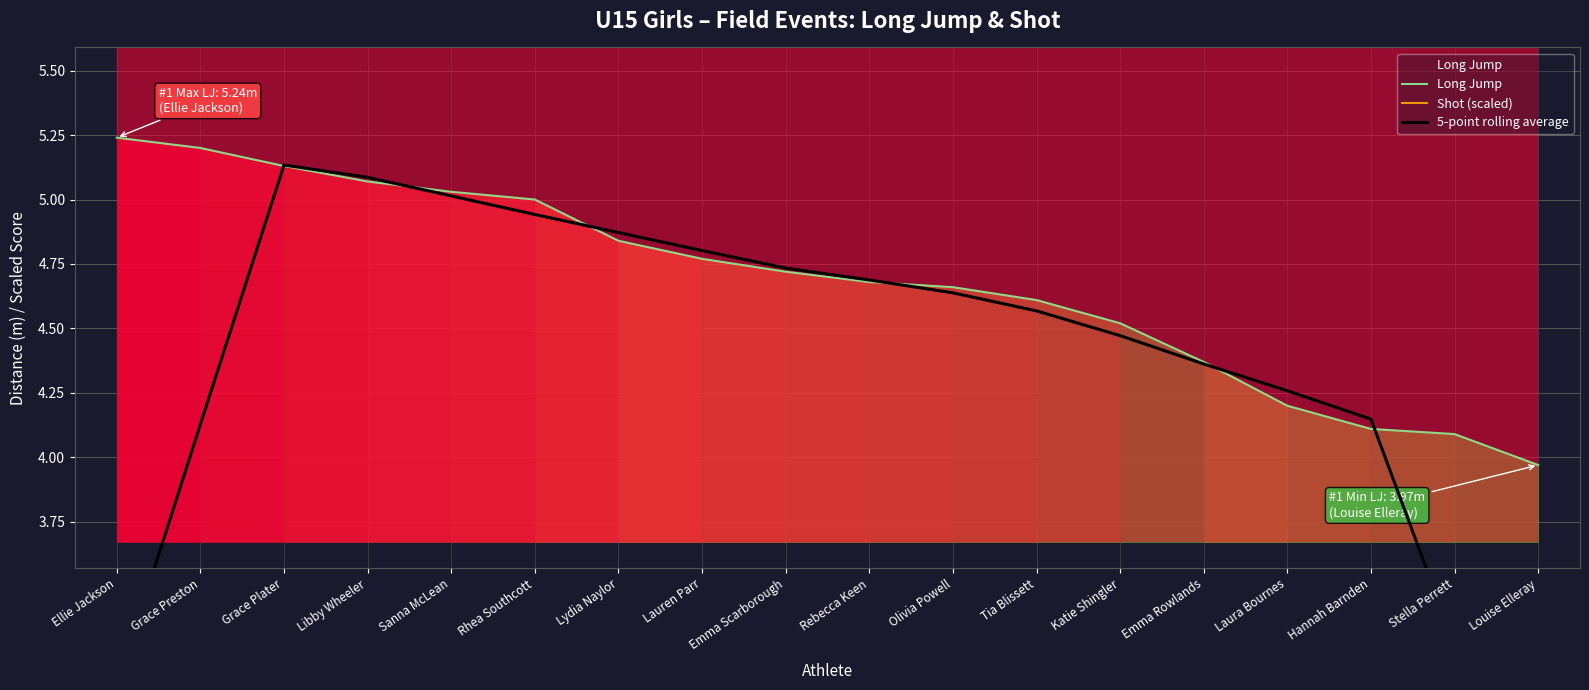

What is the label of the 9th point from the left?

Emma Scarborough